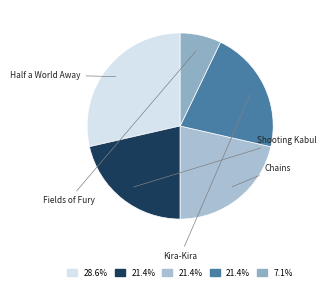

Which slice is the smallest?

Fields of Fury